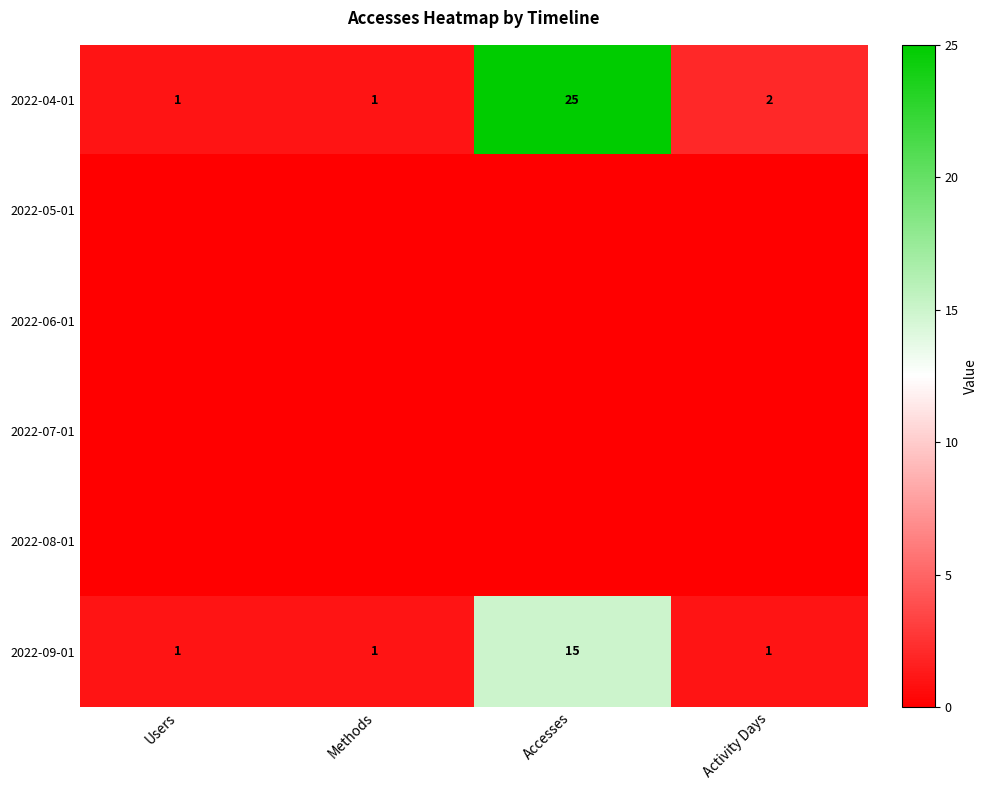

True or false: 2022-04-01 has a value of 1 at Users.

True